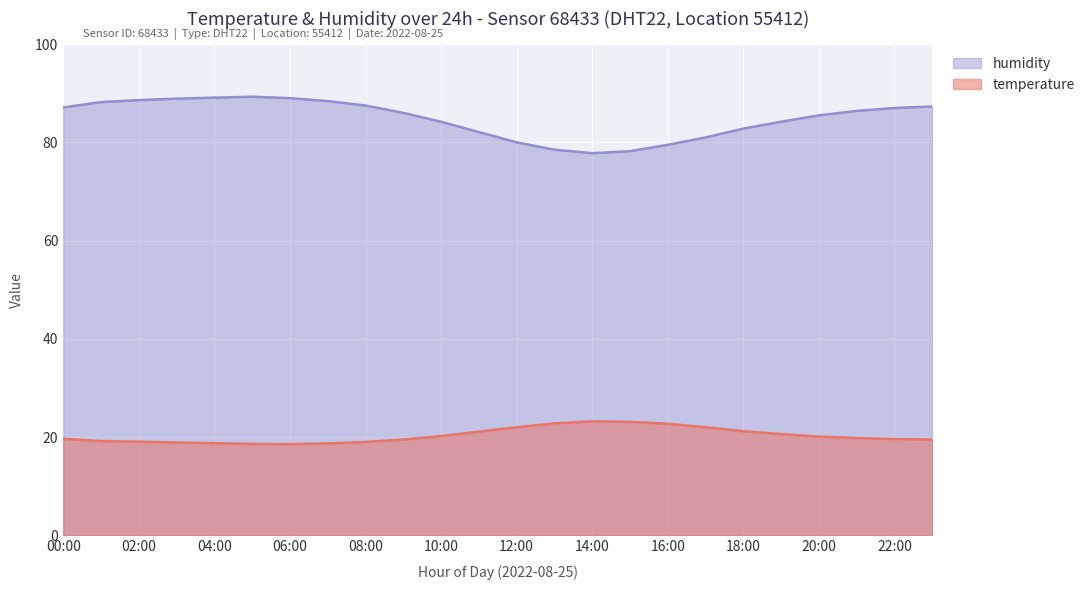

How many lines are shown in the chart?

2